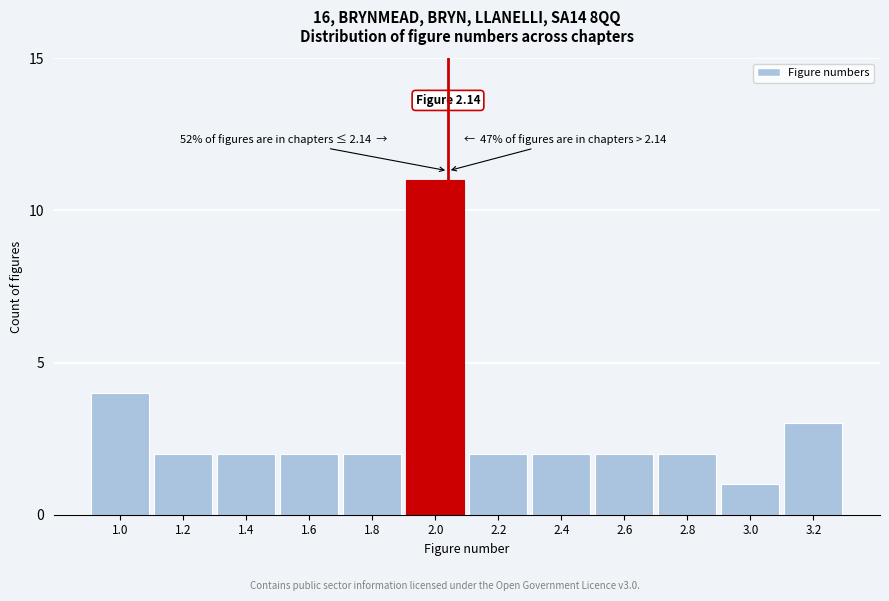

Reading right to left, extract all data points from this chart.

3.2=3	3.0=1	2.8=2	2.6=2	2.4=2	2.2=2	2.0=11	1.8=2	1.6=2	1.4=2	1.2=2	1.0=4